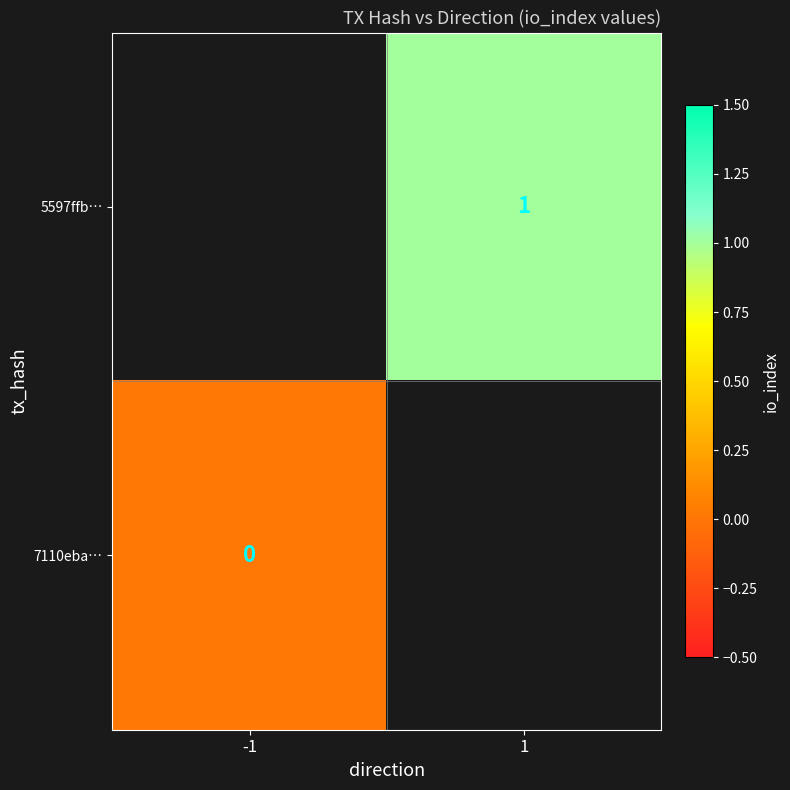

True or false: 5597ffb… has a value of 0 at 1.

False